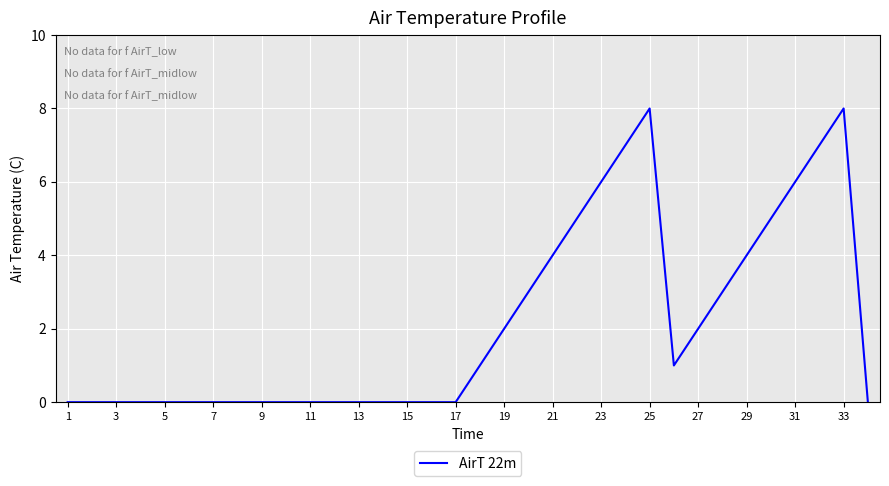

What is the maximum value shown in the chart?

8